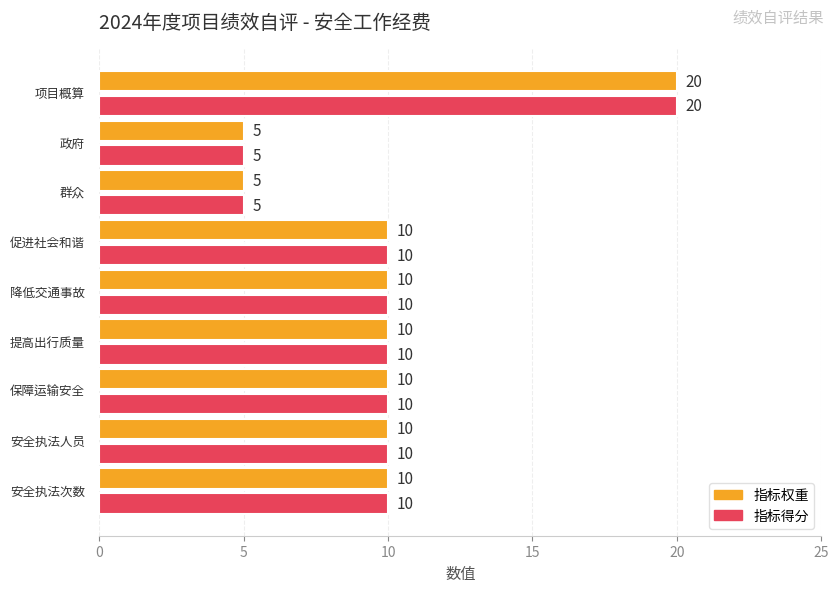

What is the sum of all 指标权重 values?

90